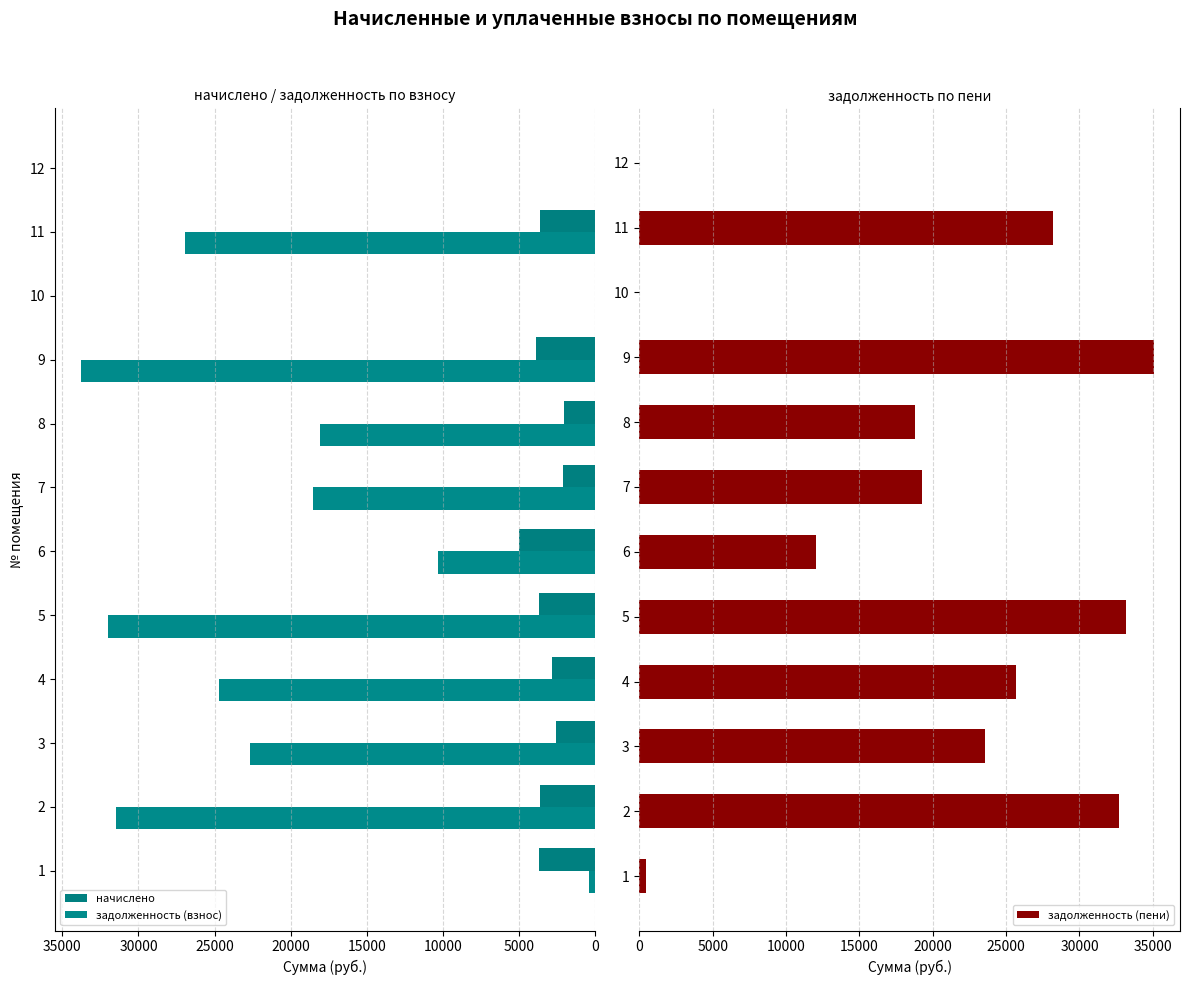

What is the highest value of the задолженность (пени) series?

35097.9